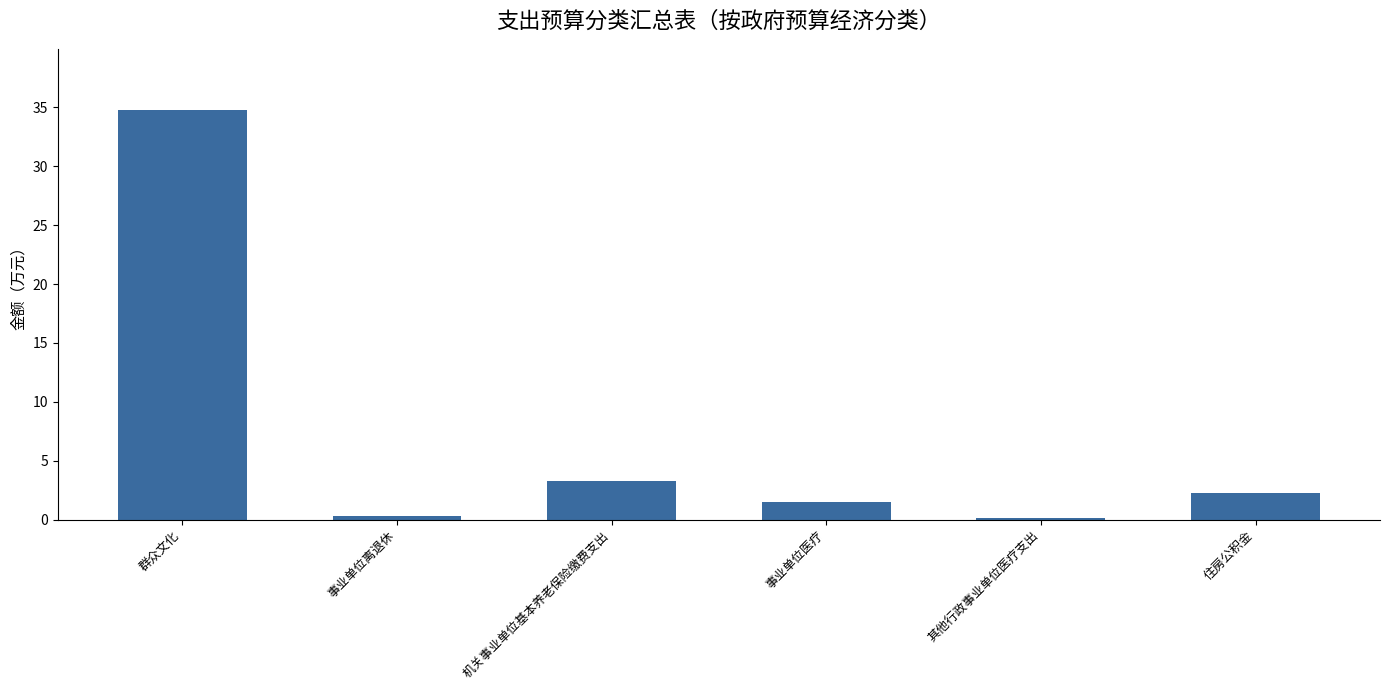

Is it true that the value at 群众文化 is 9.3?

False